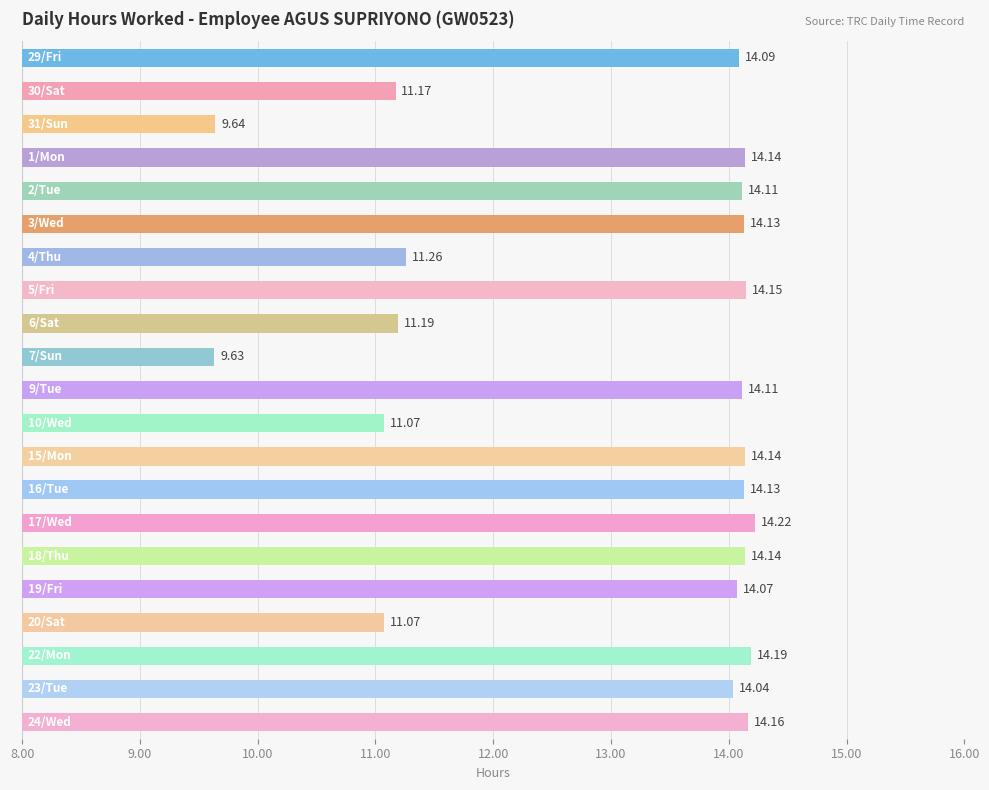

What is the maximum value shown in the chart?

14.2